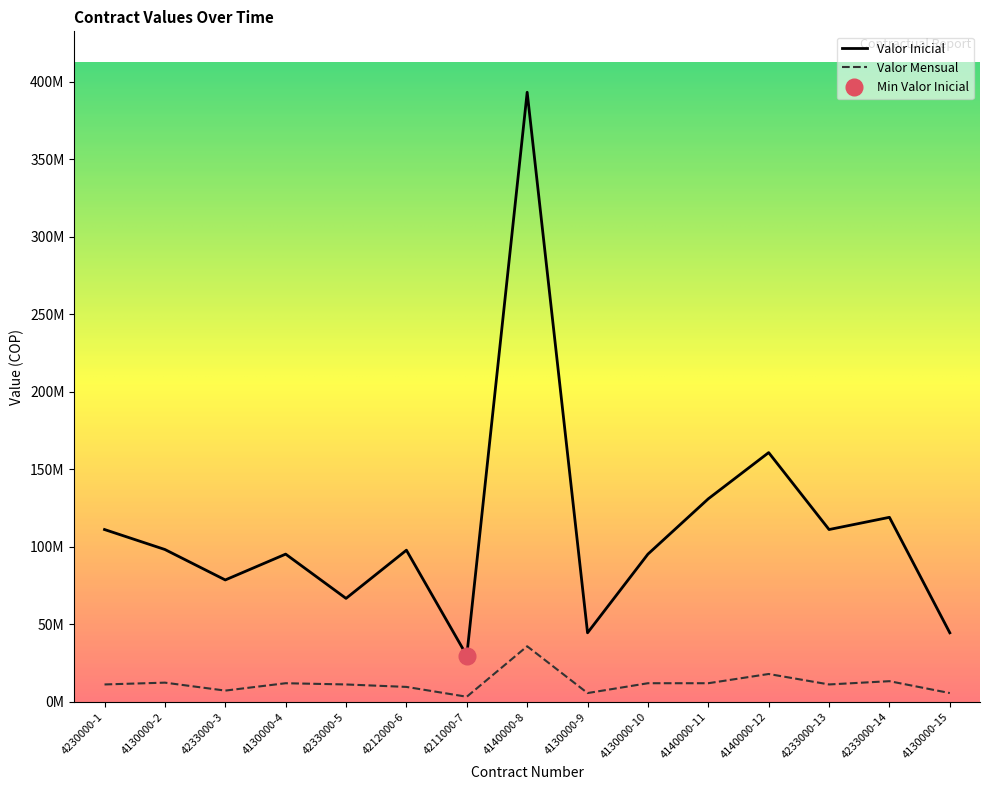

True or false: Valor Mensual and Valor Inicial cross at least once.

False